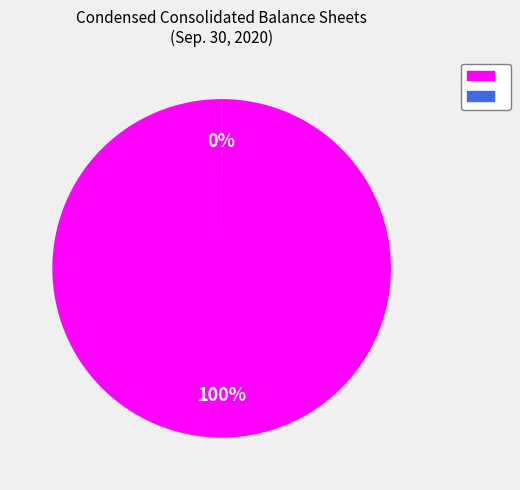

Is there a majority slice in this chart?

Yes